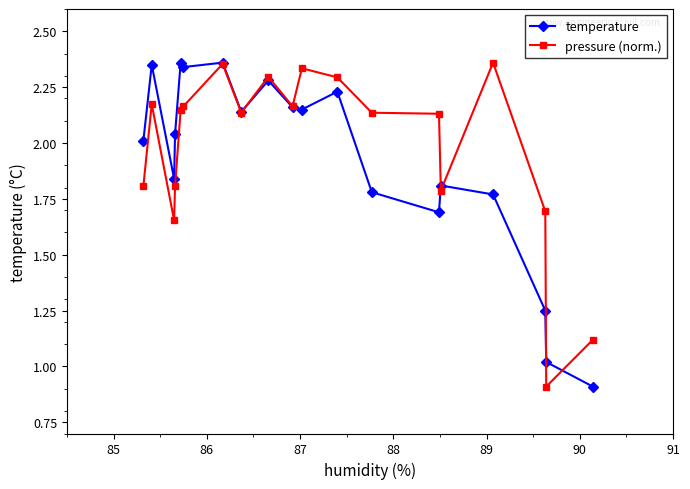

Does the chart display data point markers on the line(s)?

Yes